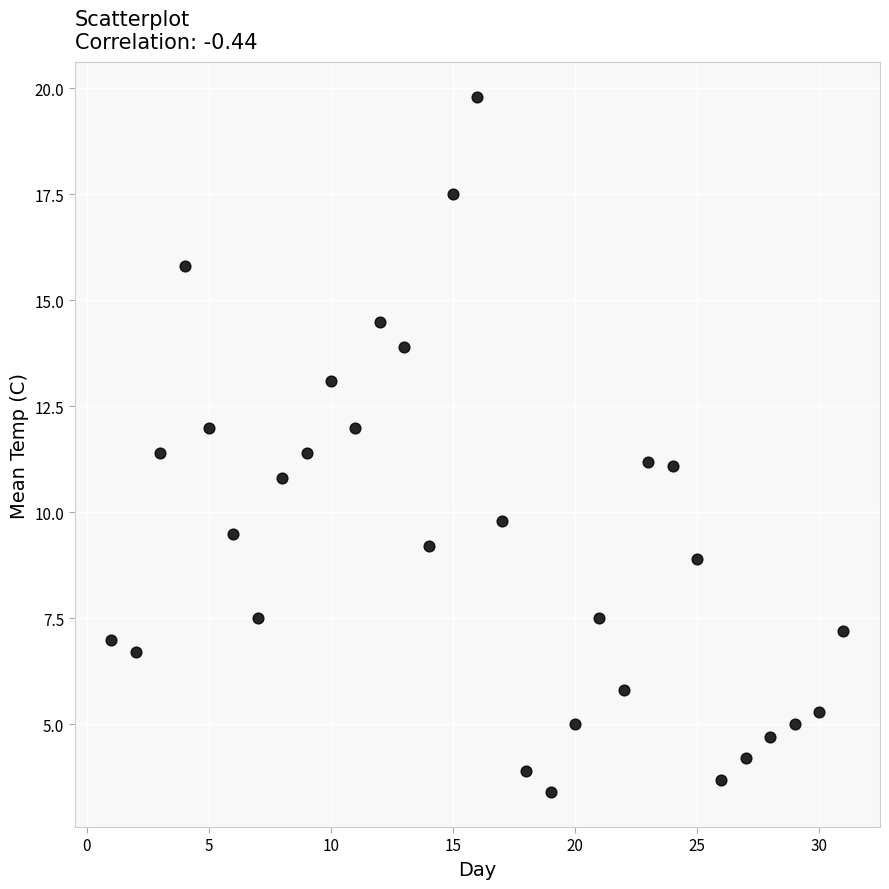

What is the range of Y values (max minus min)?

16.4